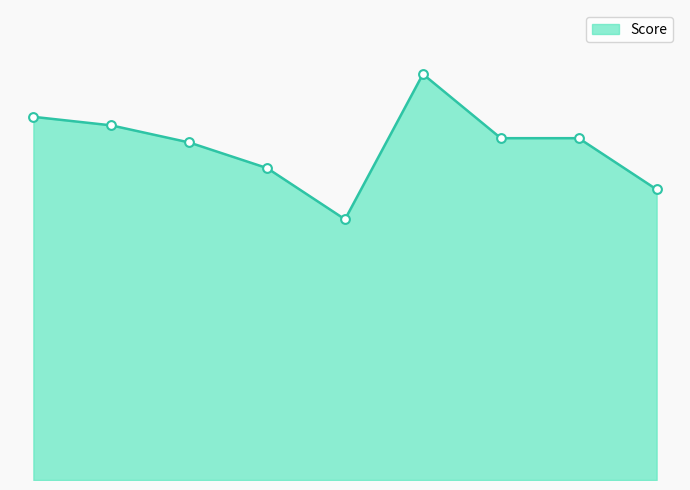

Is this an area chart (filled region under the line)?

Yes